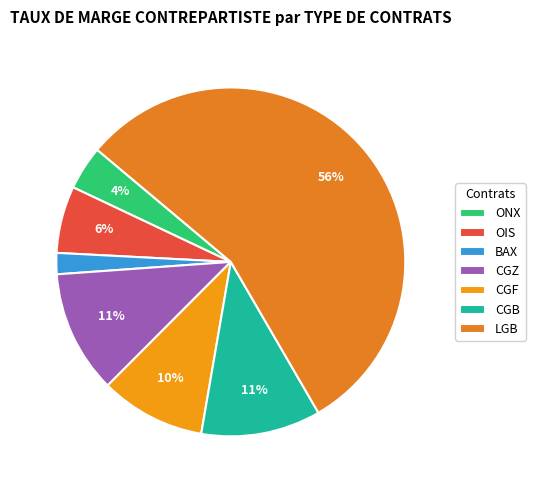

Rank the categories by value from highest to lowest.

LGB, CGZ, CGB, CGF, OIS, ONX, BAX